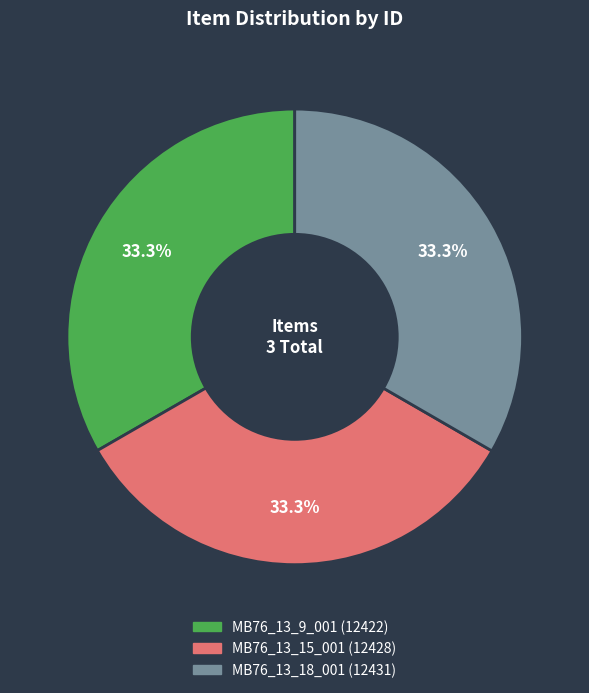

What is the ratio of the value at MB76_13_18_001 to the value at MB76_13_15_001?

1.0